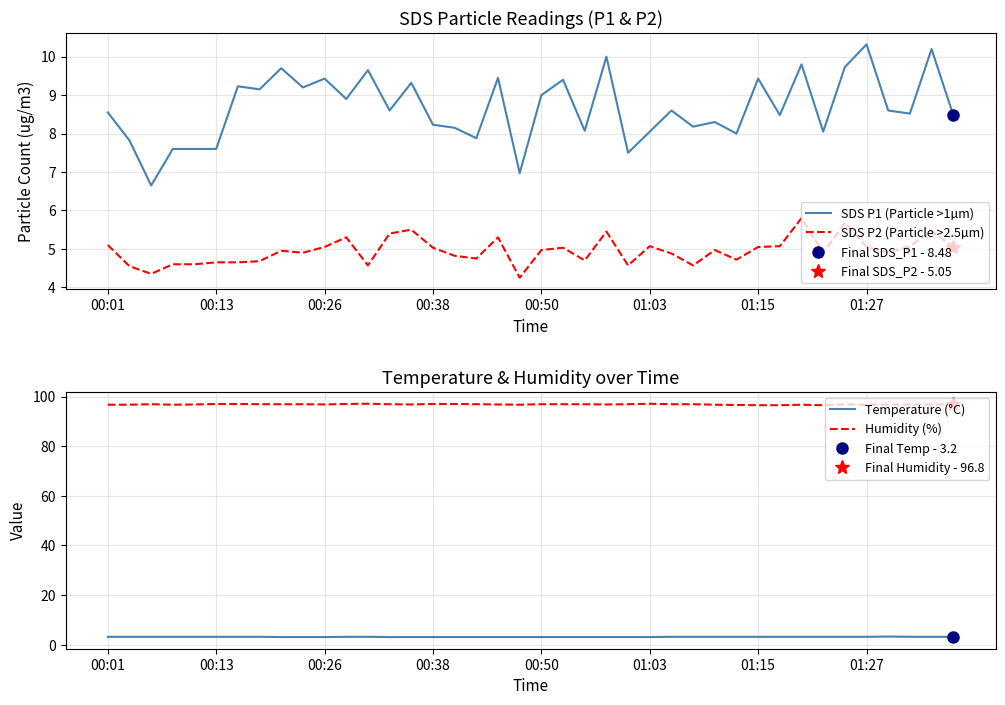

What is the difference between the highest and lowest values at 32?

93.5